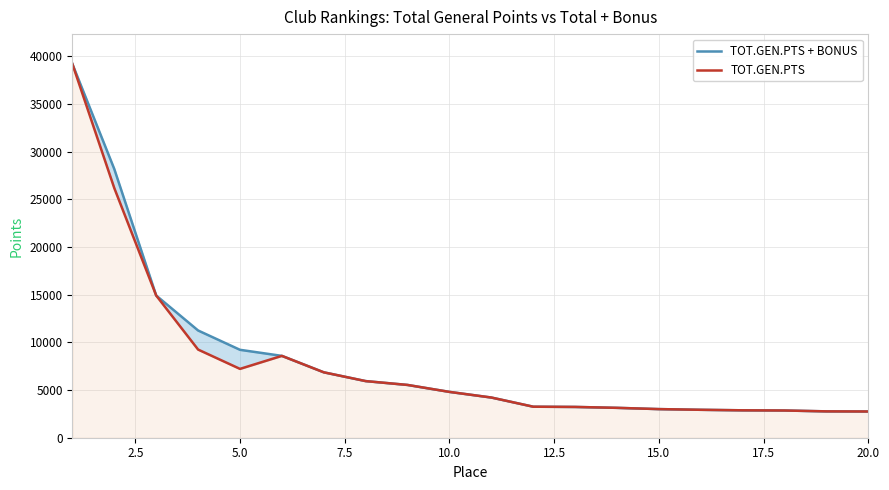

What is the sum of all TOT.GEN.PTS values?

159385